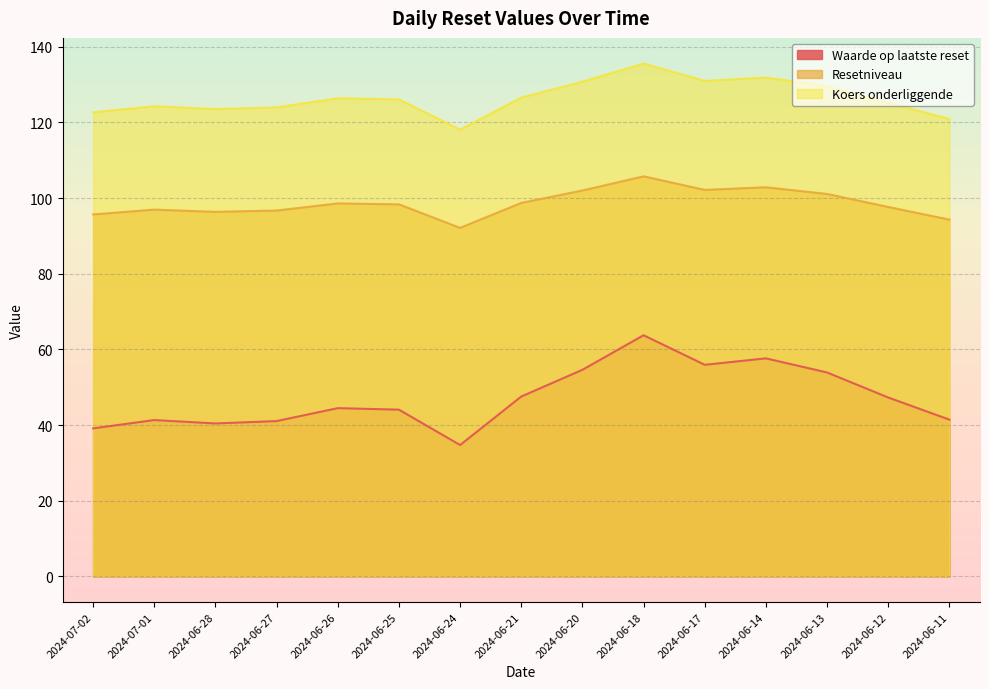

What position from the left is 2024-06-12?

14